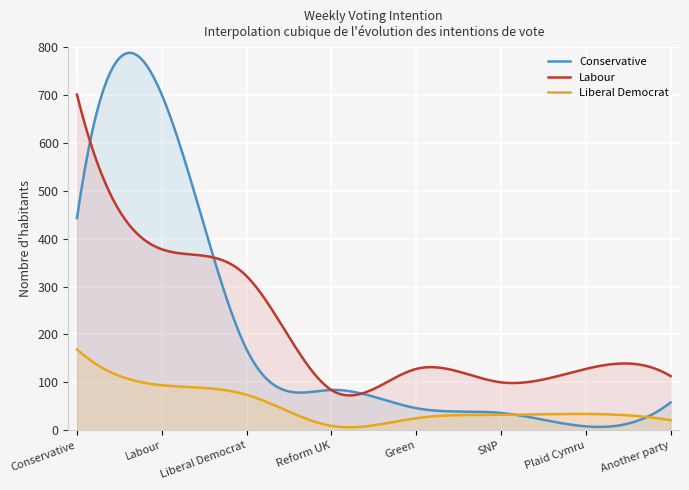

At Labour, list the series in order from largest to smallest.

Conservative, Labour, Liberal Democrat